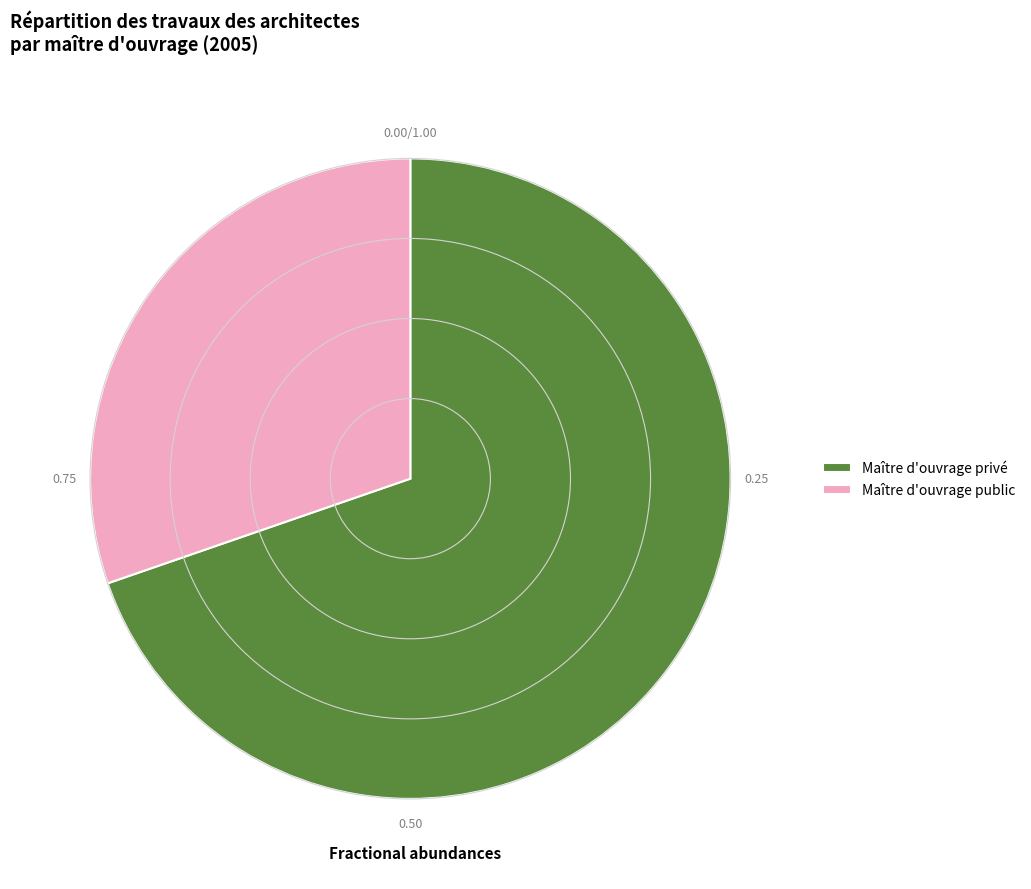

Which category has the smallest portion of the pie?

Maître d'ouvrage public